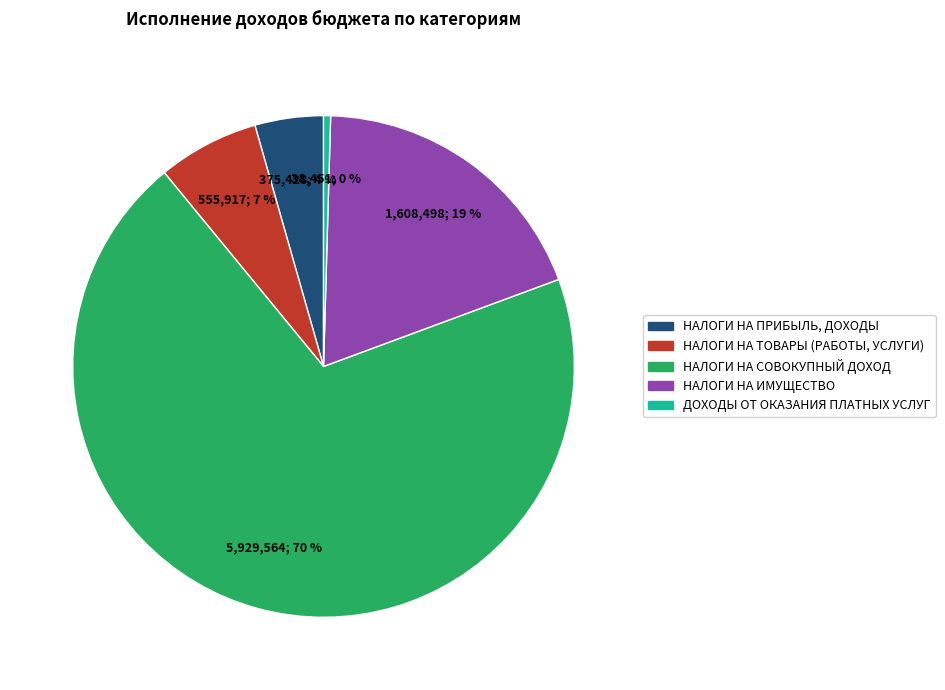

True or false: НАЛОГИ НА ТОВАРЫ (РАБОТЫ, УСЛУГИ) accounts for 7% of the total.

True